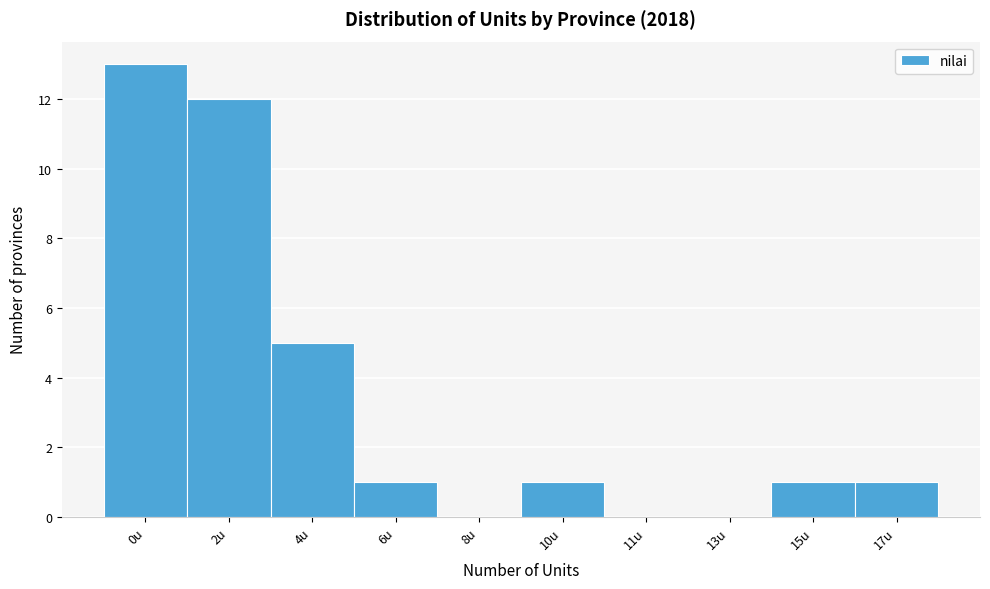

Reading left to right, extract all data points from this chart.

0u=13	2u=12	4u=5	6u=1	8u=0	10u=1	11u=0	13u=0	15u=1	17u=1